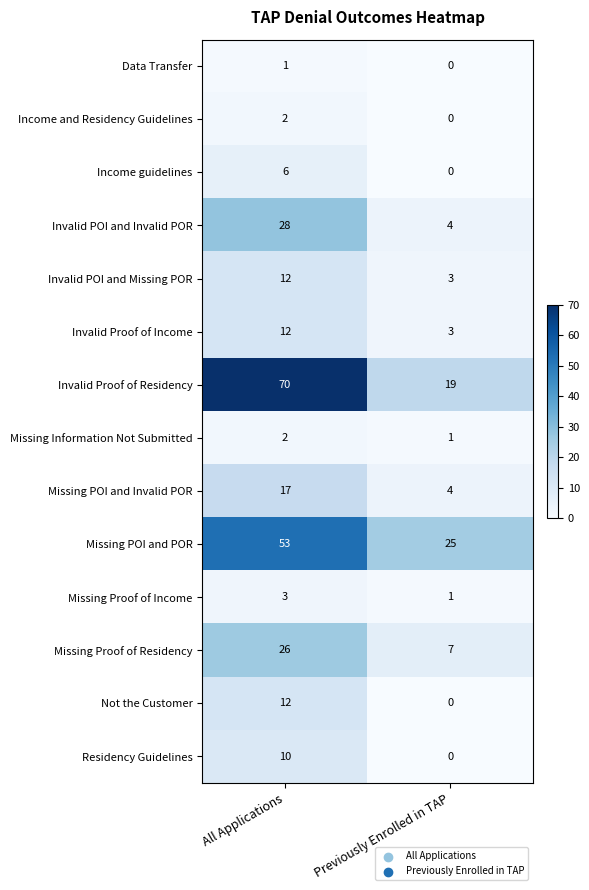

How many distinct data groups are displayed?

14